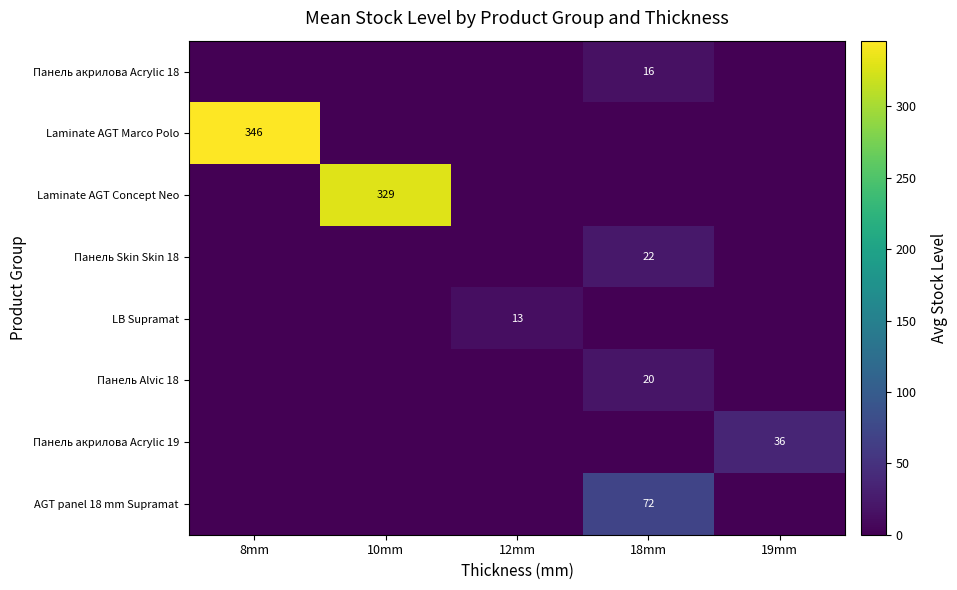

The AGT panel 18 mm Supramat series shows -26.0 at 12mm. True or false?

False